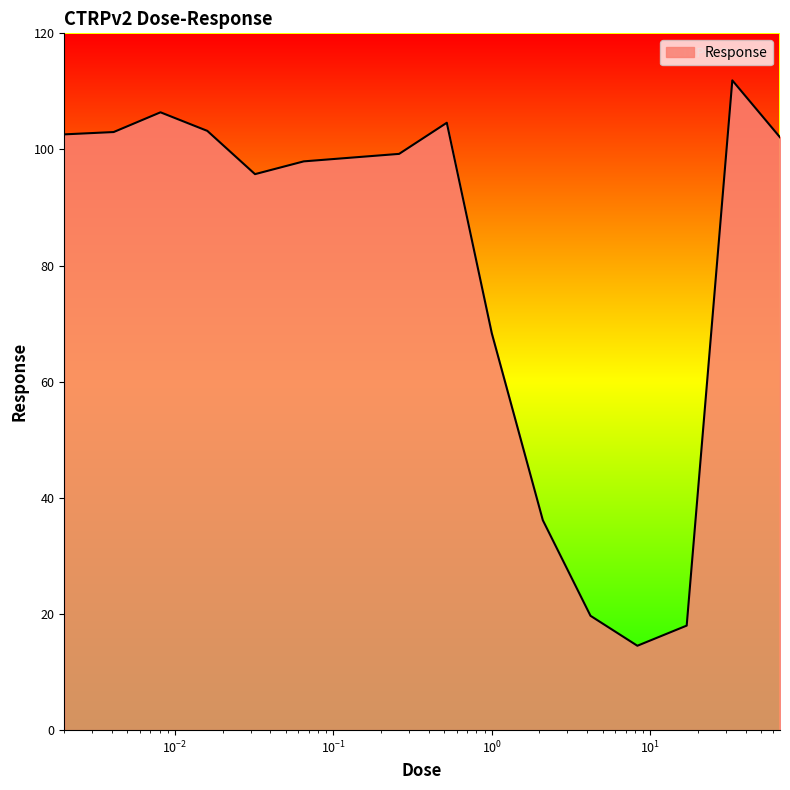

What is the smallest value displayed?

14.5